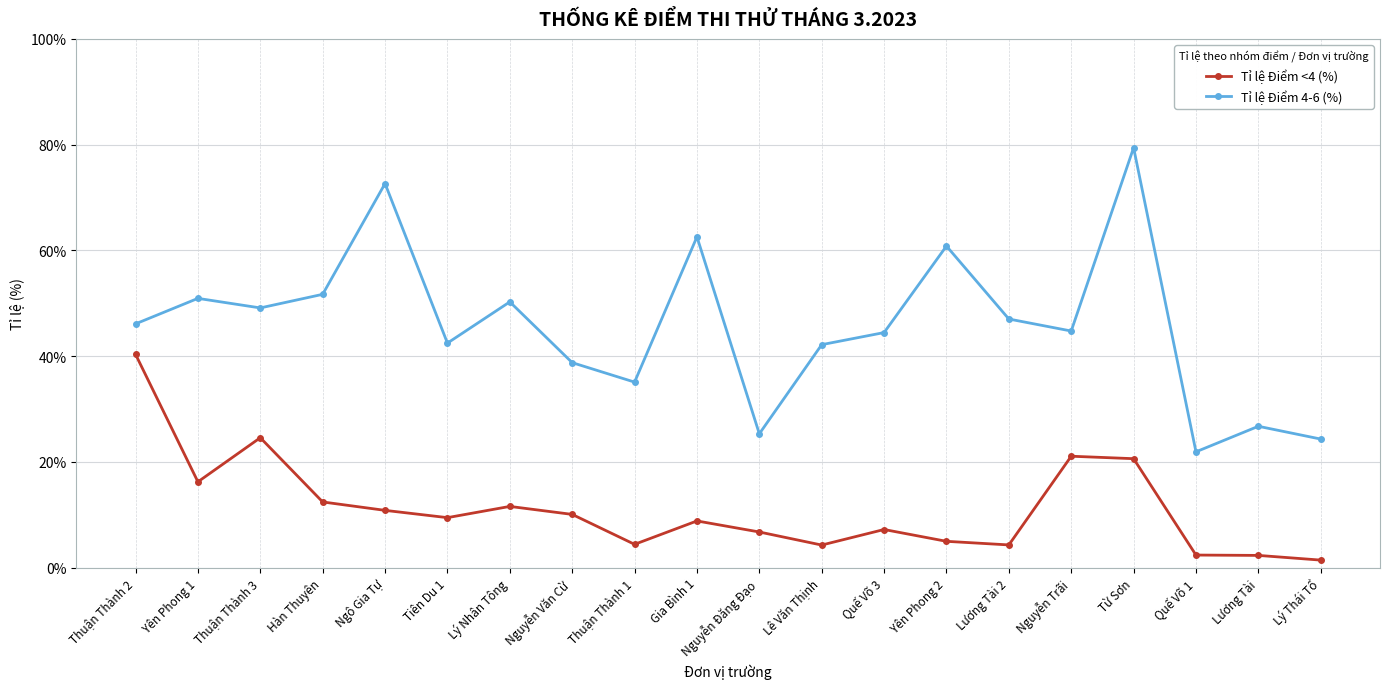

Is this an area chart (filled region under the line)?

No